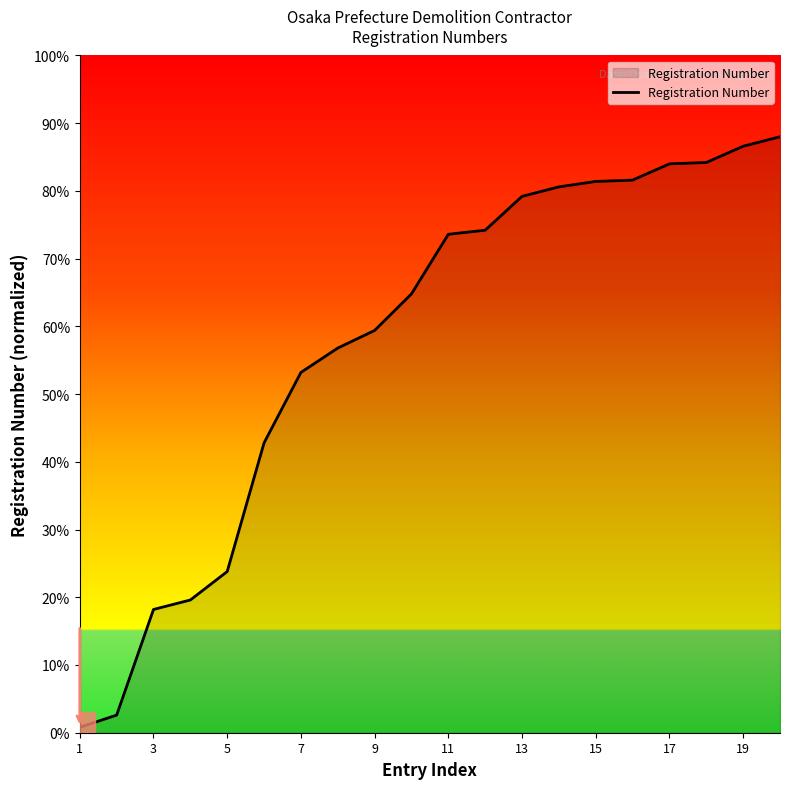

What is the maximum value shown in the chart?

88.0